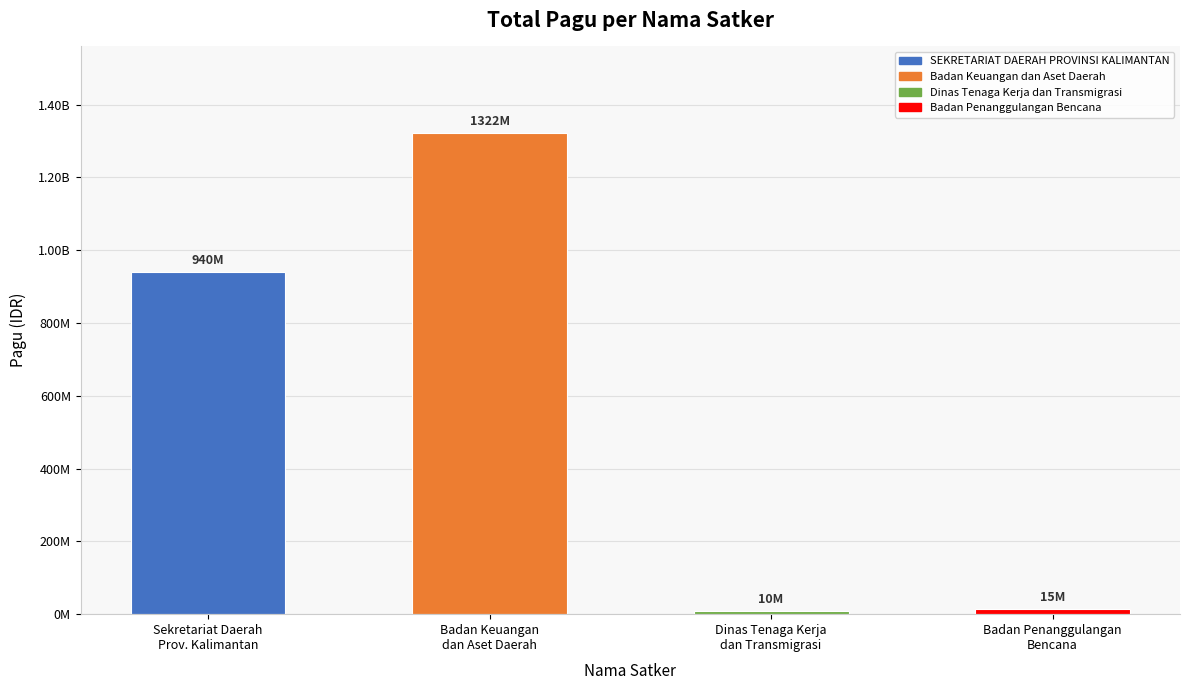

What is the sum of the values at Sekretariat Daerah
Prov. Kalimantan and Badan Keuangan
dan Aset Daerah?

2262137126